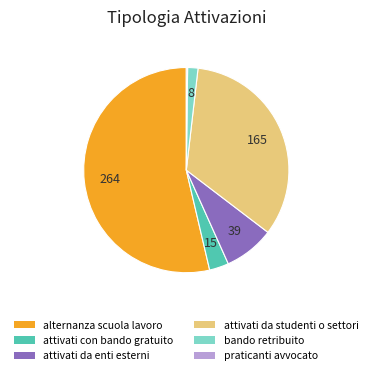

Is it true that attivati da enti esterni is 20% of the pie?

False